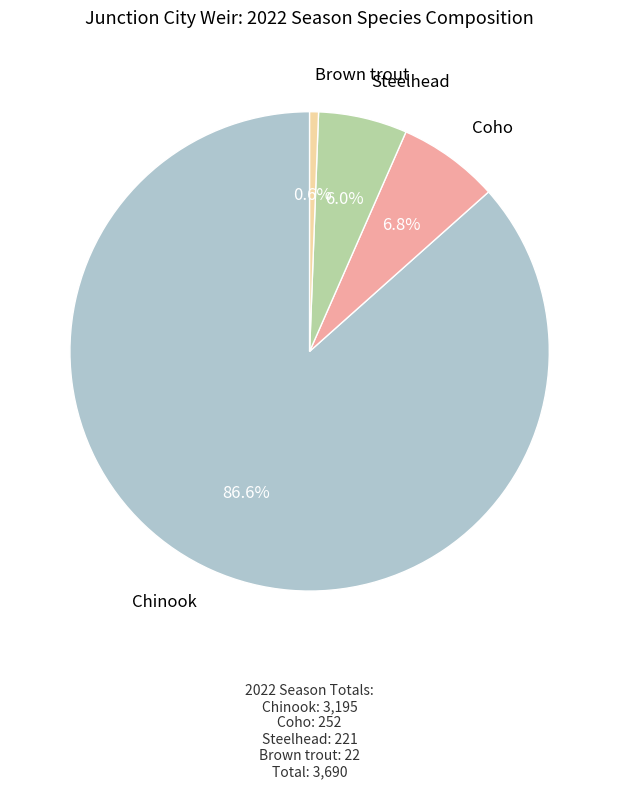

Is there a majority slice in this chart?

Yes